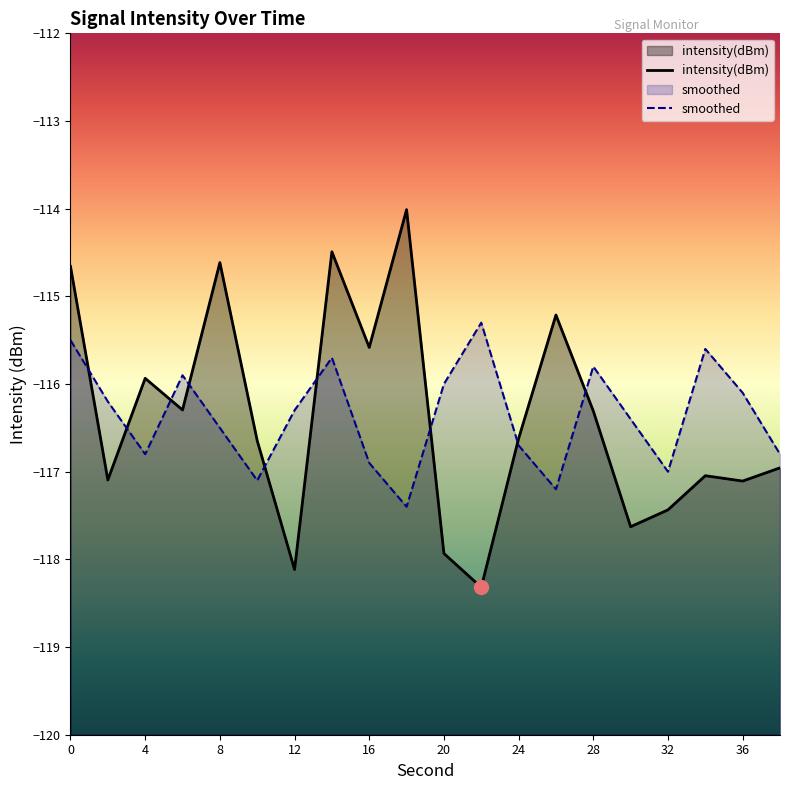

True or false: intensity(dBm) has more than 2 interior local peaks.

True